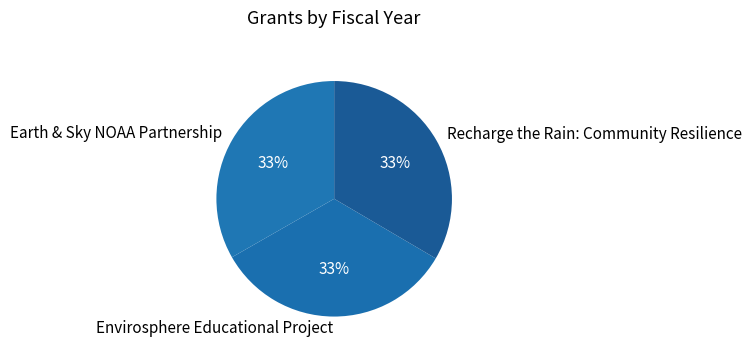

Combined, do Envirosphere Educational Project and Earth & Sky NOAA Partnership account for over 50%?

Yes